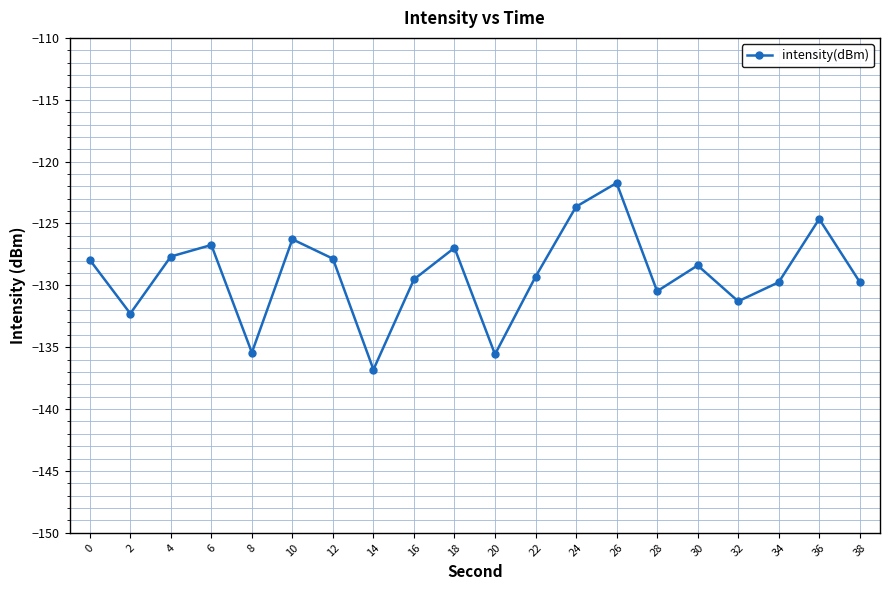

What is the greatest value displayed?

-121.7